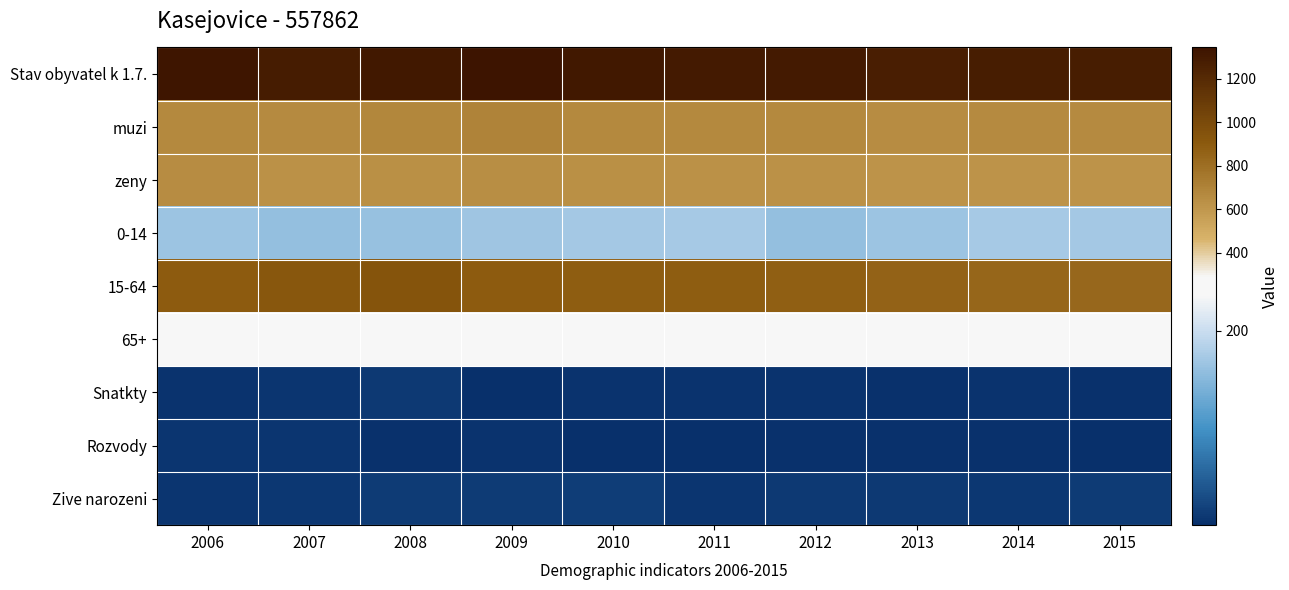

What is the total value across all series at 2014?

3850